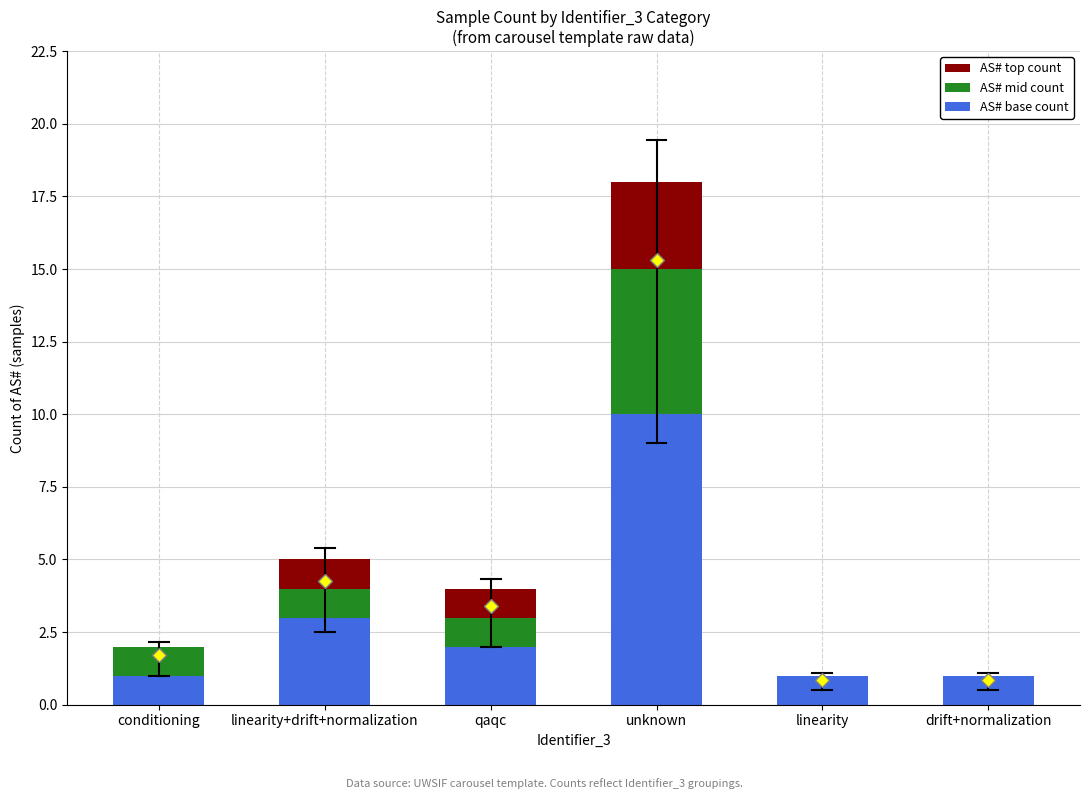

What is the total value across all series at qaqc?

4